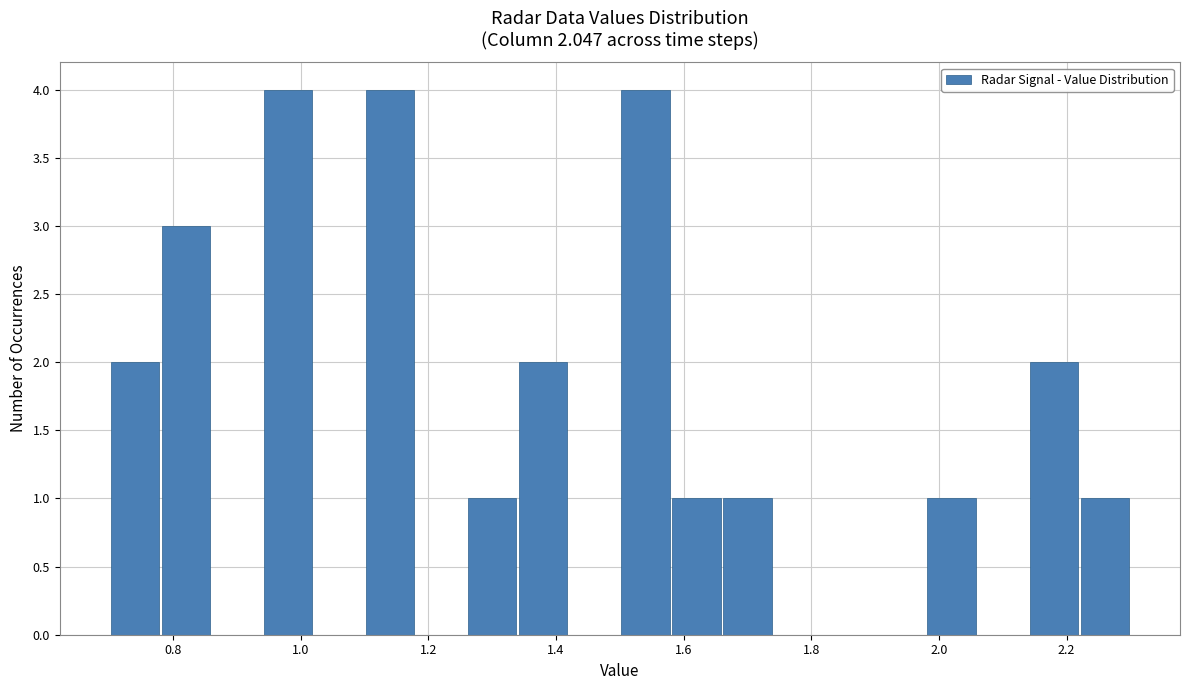

Reading left to right, list every bar in this chart as the range it spans on the x-axis followed by its height. The values are not printed on the chart, so give them approximately, as read against the axis.

0.70 to 0.78: 2
0.78 to 0.86: 3
0.86 to 0.94: 0
0.94 to 1.02: 4
1.02 to 1.10: 0
1.10 to 1.18: 4
1.18 to 1.26: 0
1.26 to 1.34: 1
1.34 to 1.42: 2
1.42 to 1.50: 0
1.50 to 1.58: 4
1.58 to 1.66: 1
1.66 to 1.74: 1
1.74 to 1.82: 0
1.82 to 1.90: 0
1.90 to 1.98: 0
1.98 to 2.06: 1
2.06 to 2.14: 0
2.14 to 2.22: 2
2.22 to 2.30: 1